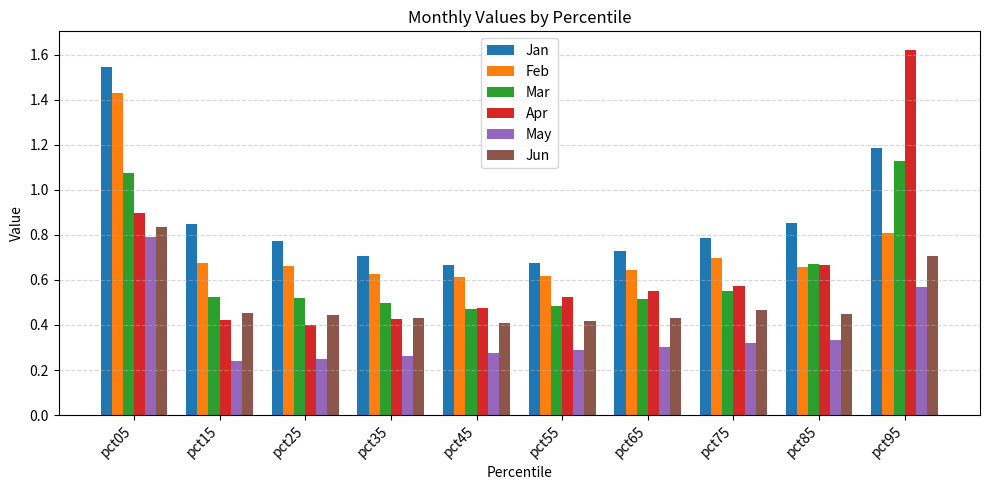

At which category does the chart reach its peak across all series?

pct95